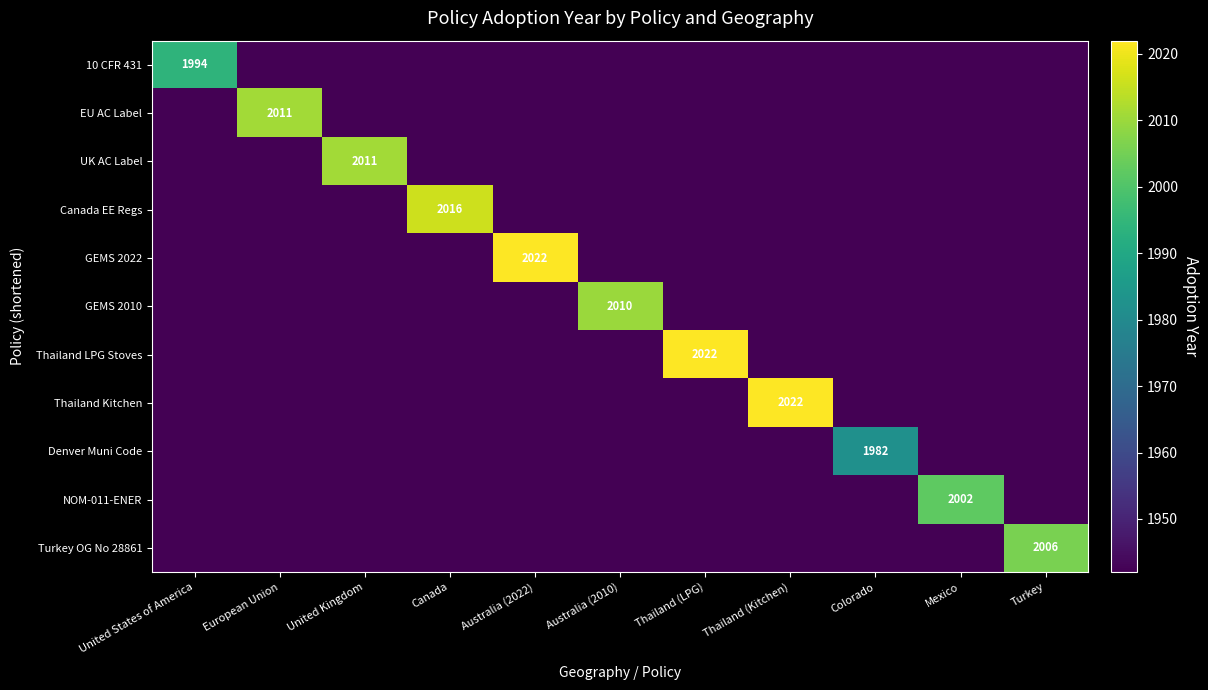

What is the lowest value of the UK AC Label series?

1942